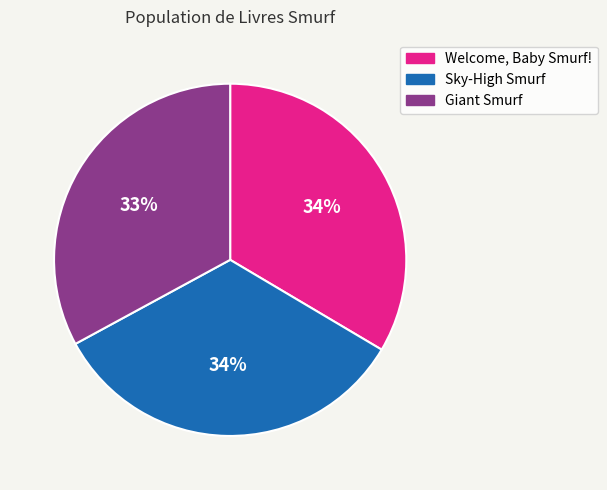

How many segments does this pie chart have?

3